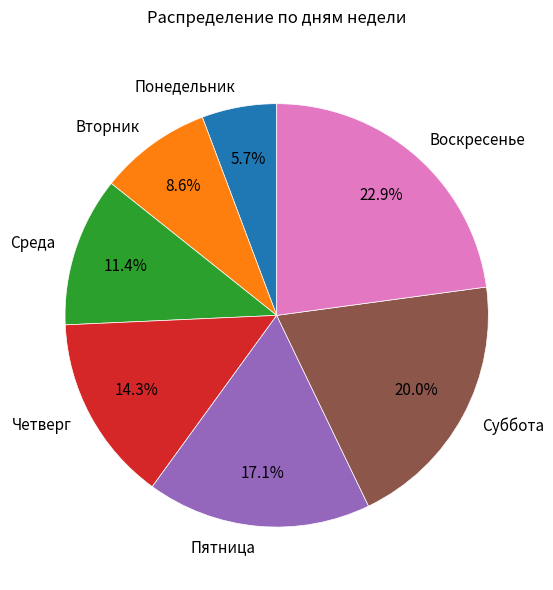

To the nearest percent, what is the average slice percentage?

14%